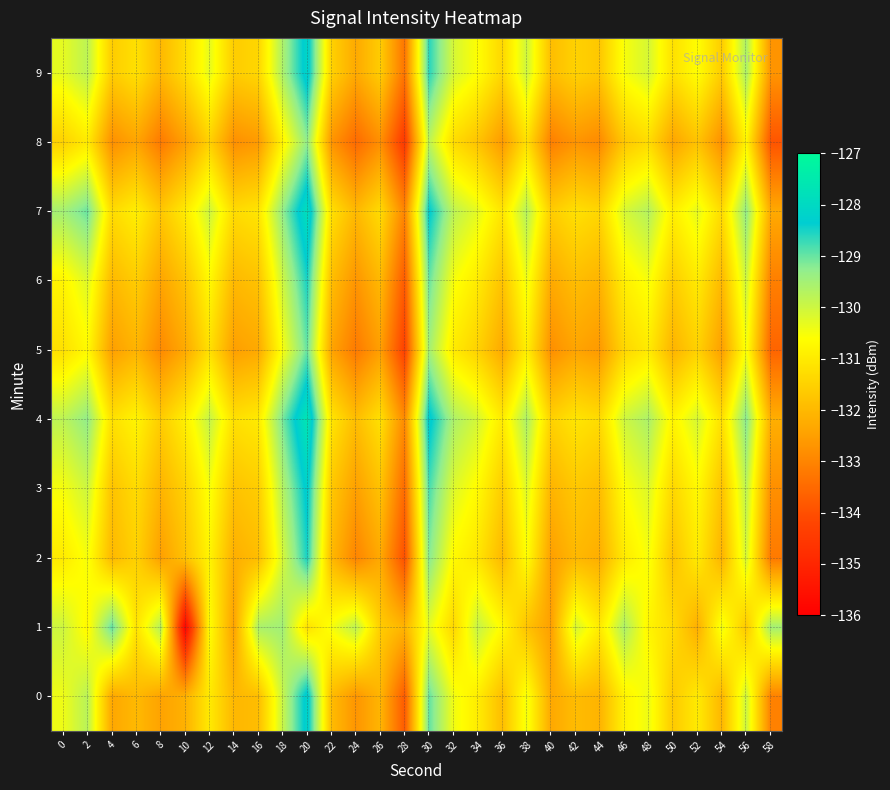

What is the difference between the highest and lowest values at 26?

1.6